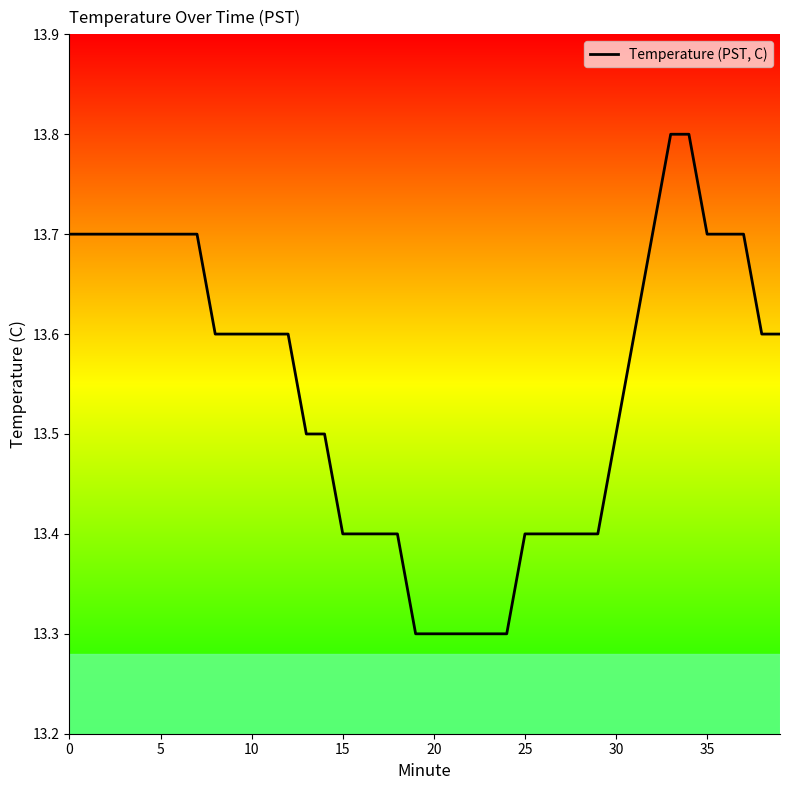

What is the smallest value displayed?

13.3